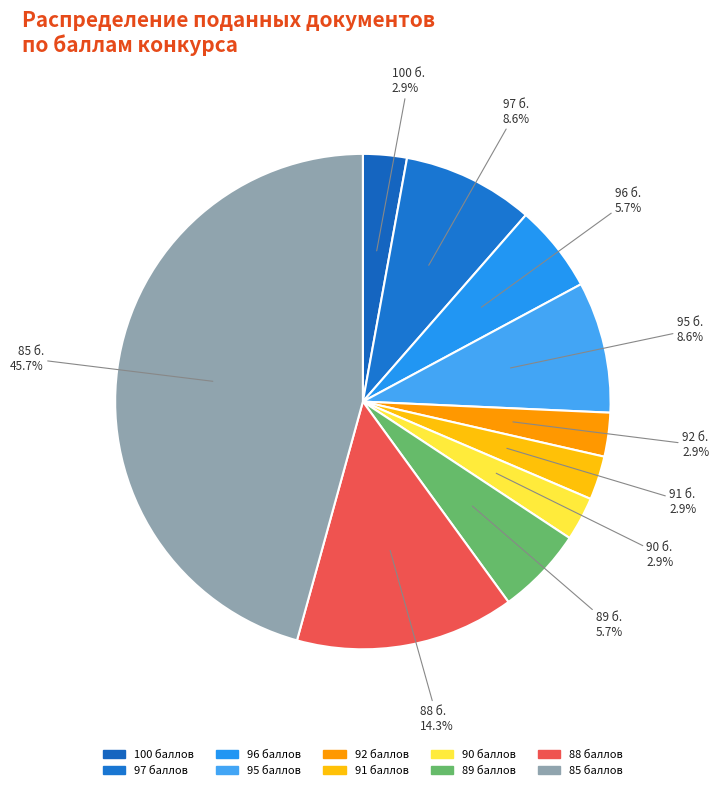

Count the number of slices in the pie.

10